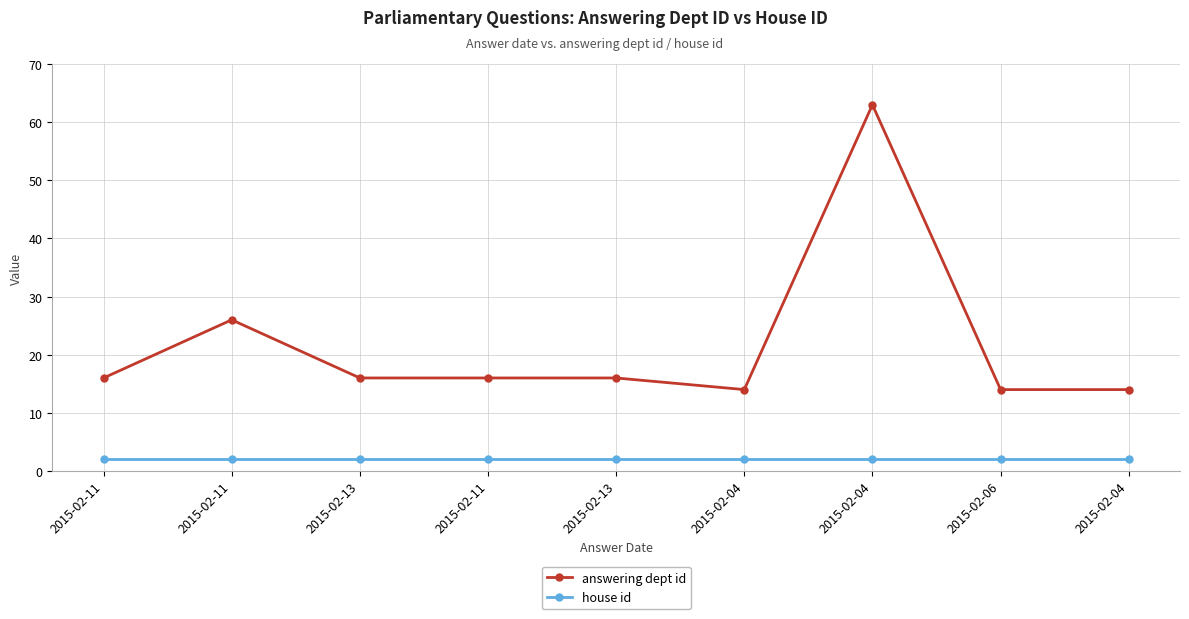

Which category has the highest value in the answering dept id series?

2015-02-04